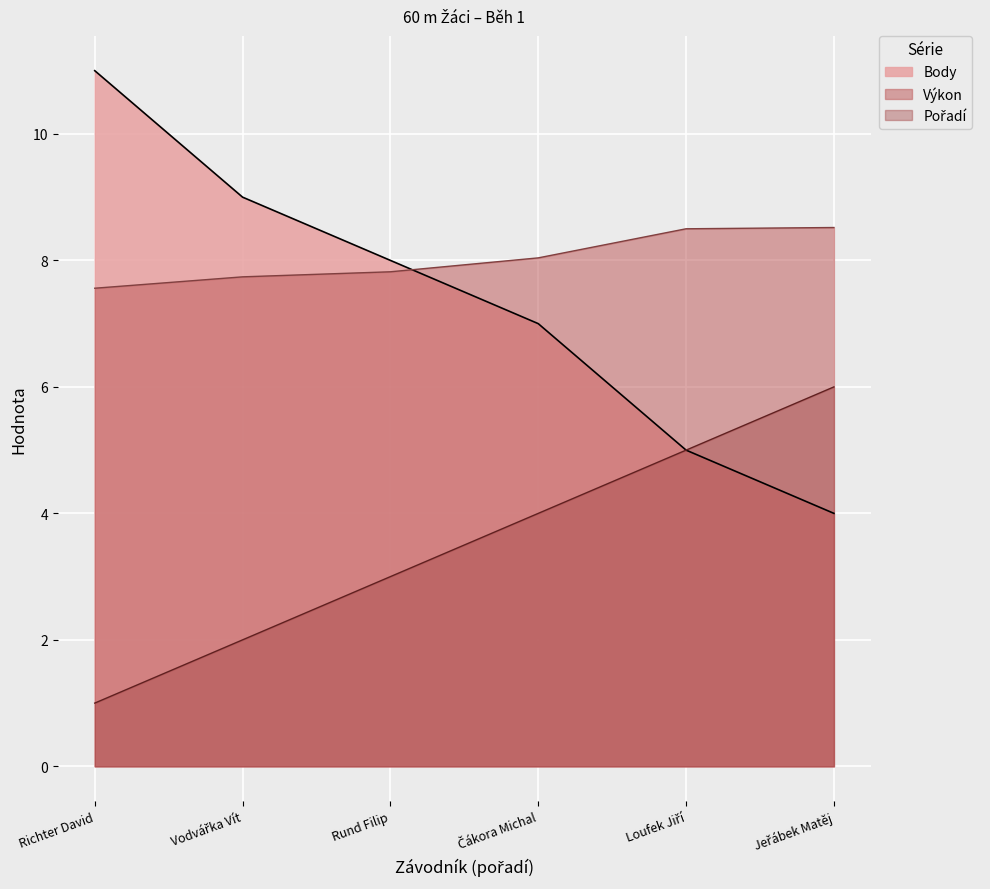

How many lines are shown in the chart?

3